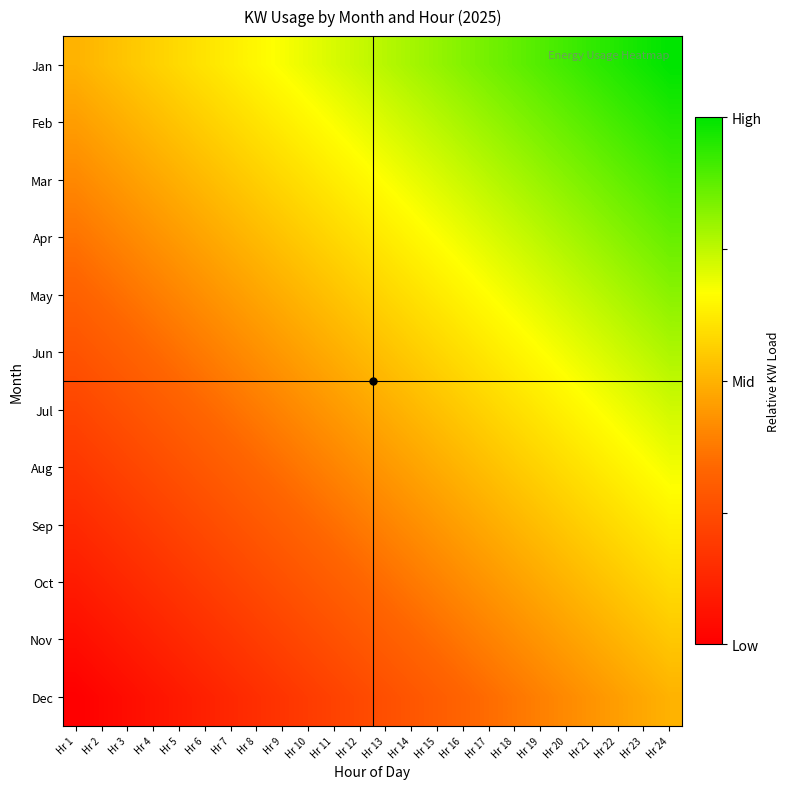

What is the spread (max minus min) of values at Hr 23?

0.5